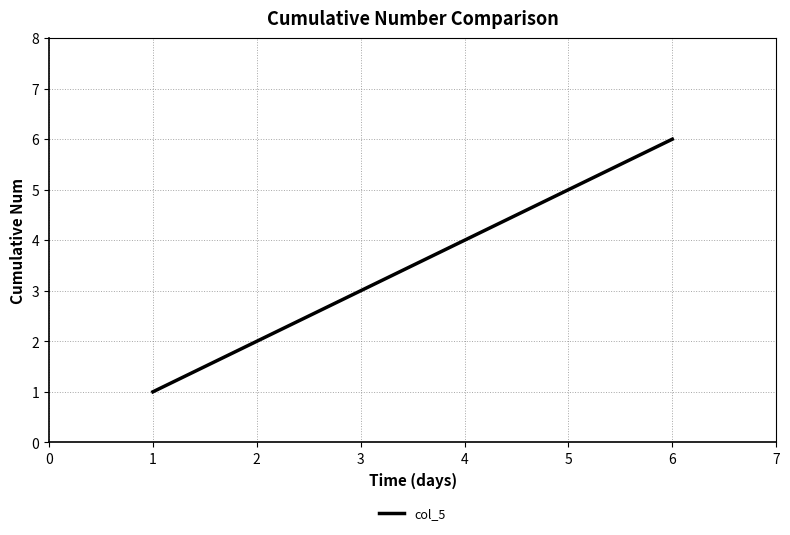

Is this an area chart (filled region under the line)?

No